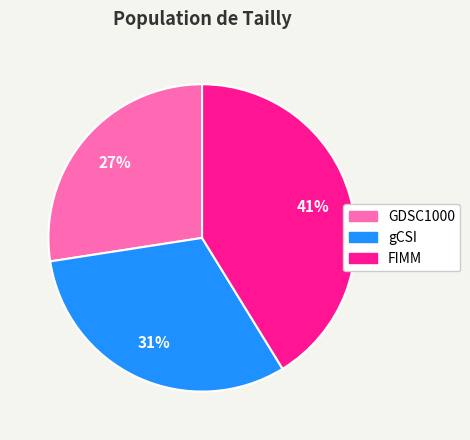

Do gCSI and GDSC1000 together represent more than half of the pie?

Yes